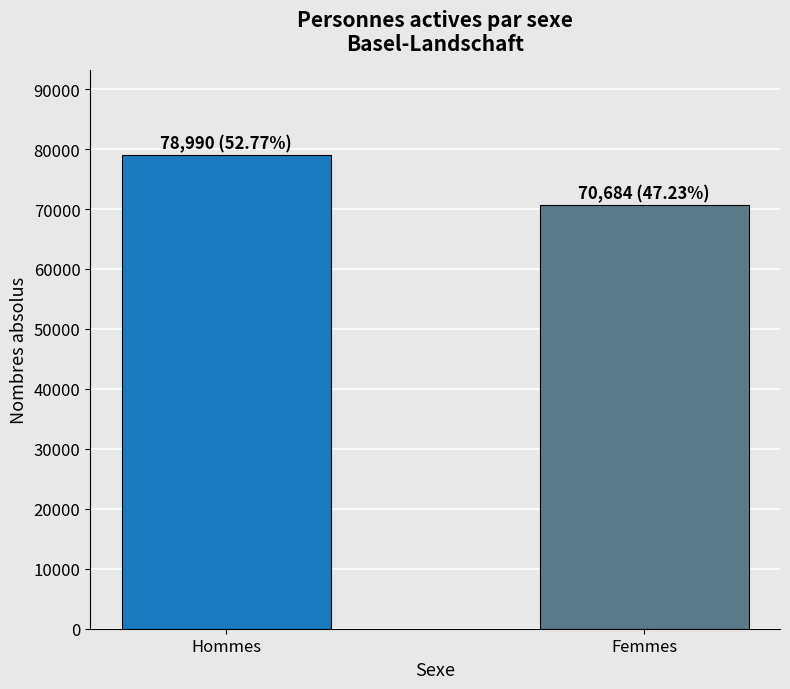

What is the value of the 1st bar from the left?

78990.1